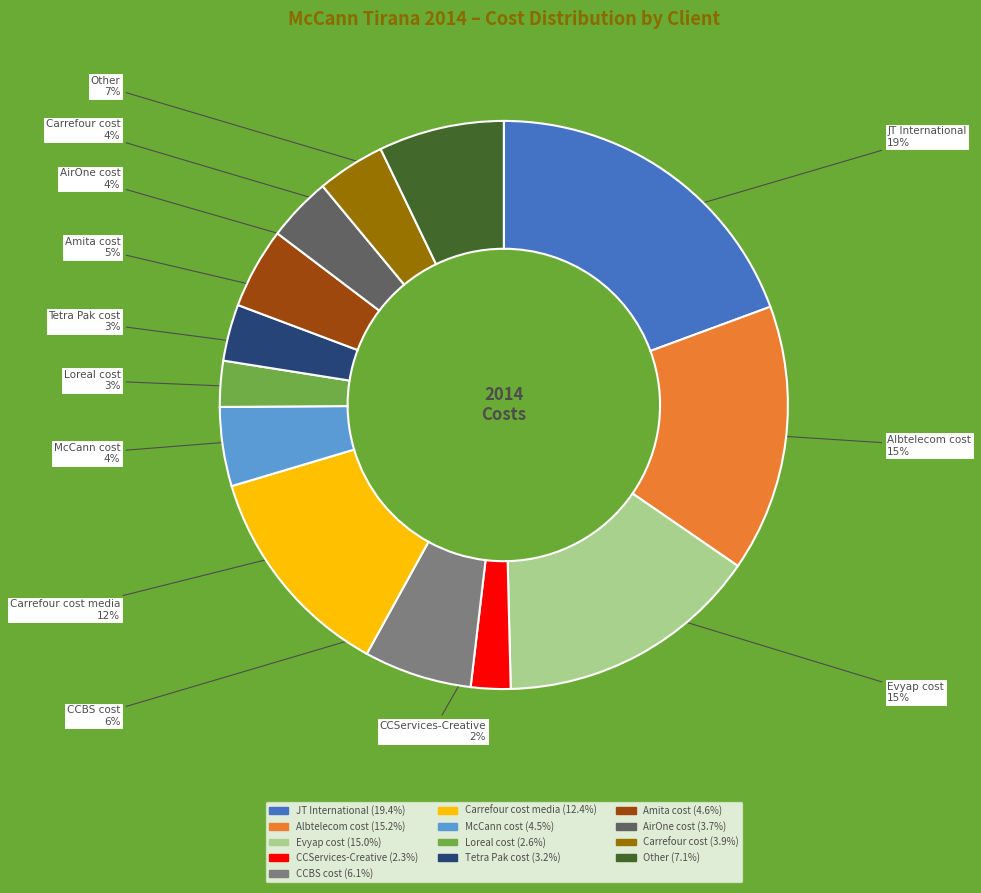

Count the number of slices in the pie.

13